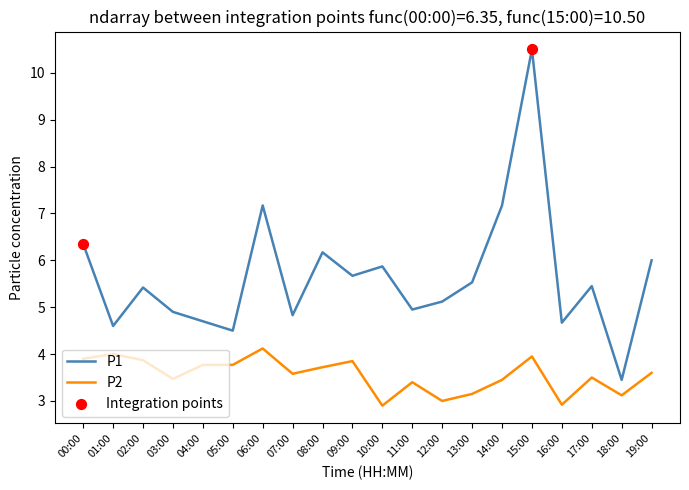

What is the total value across all series at 05:00?

8.3